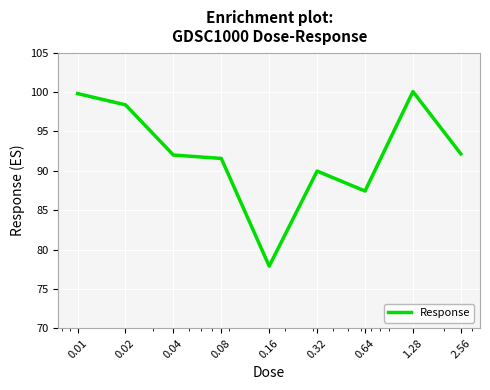

What is the difference between the maximum and minimum values?

22.2